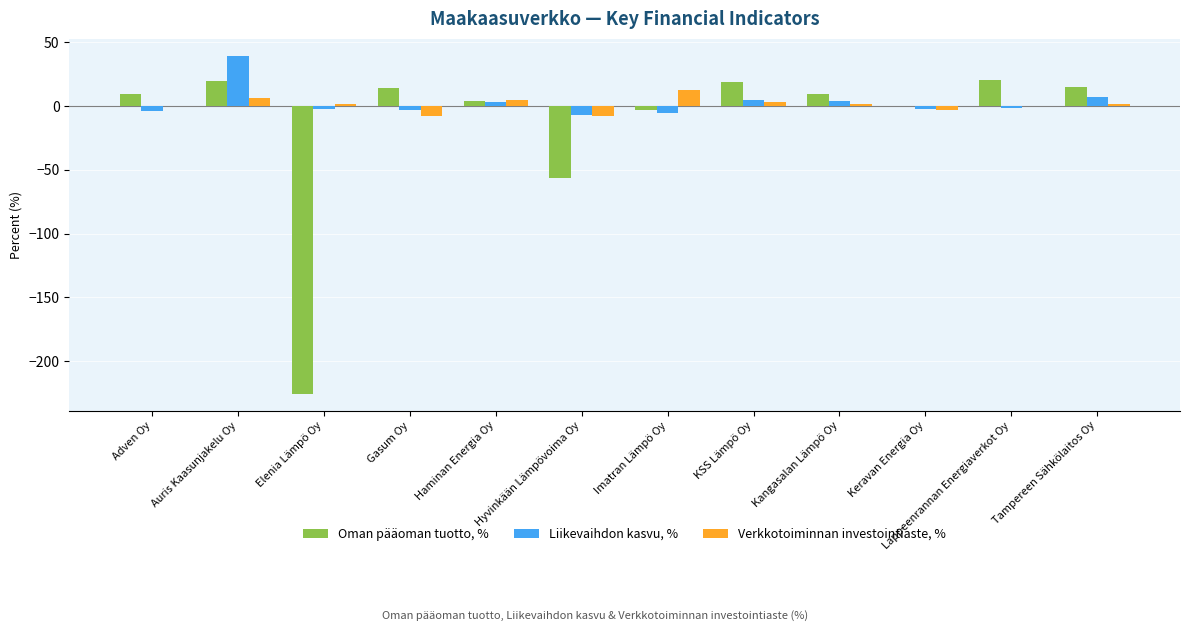

How many values in the Oman pääoman tuotto, % series exceed 9?

7